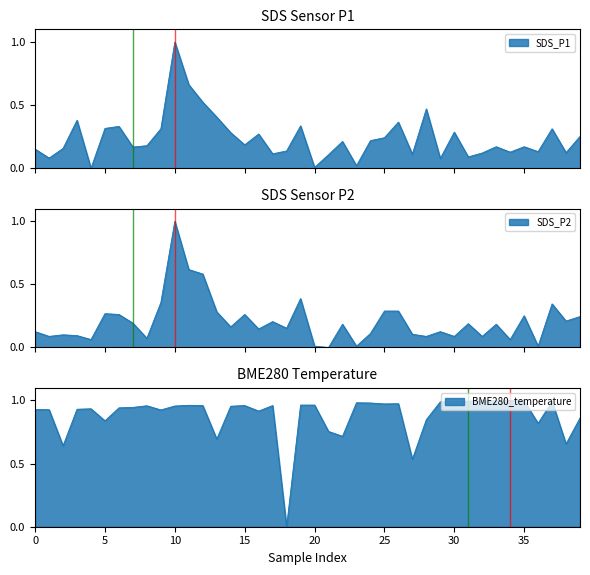

What is the sum of all BME280_temperature values?

35.3